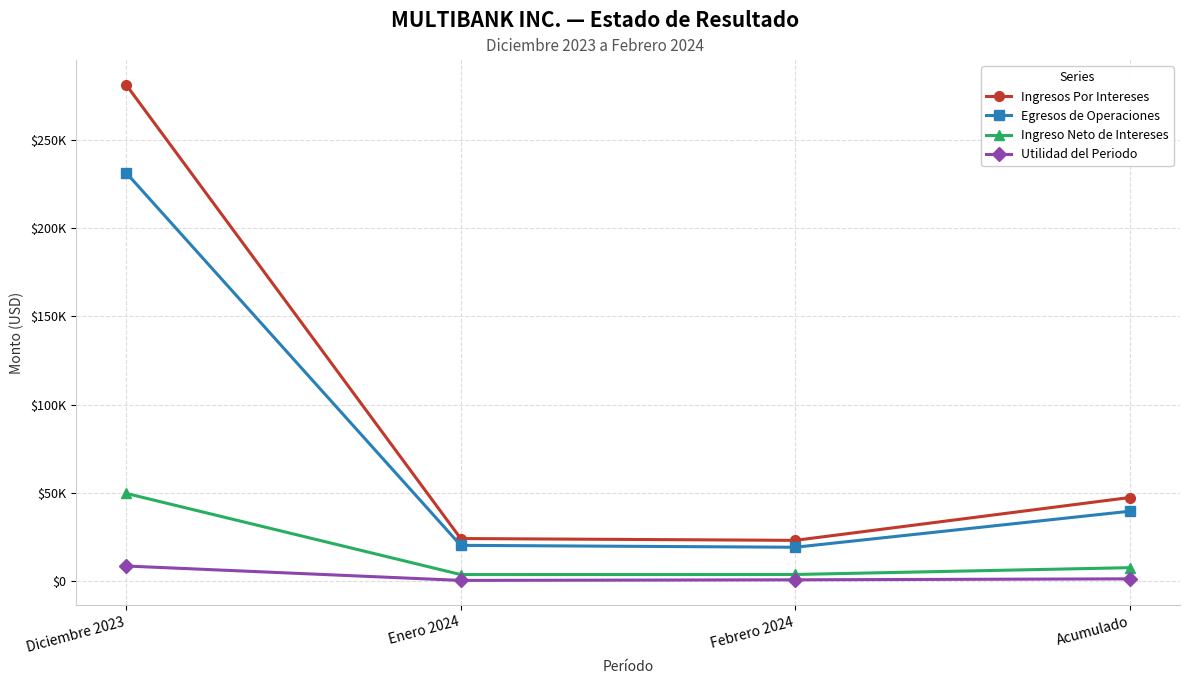

Reading right to left, what are all the values shown in this chart?

Ingresos Por Intereses: 47475.9	23221.7	24254.2	281097.5
Egresos de Operaciones: 39716.5	19320.7	20395.9	231297.1
Ingreso Neto de Intereses: 7759.4	3901.0	3858.4	49800.3
Utilidad del Periodo: 1436.1	887.1	549.0	8698.2